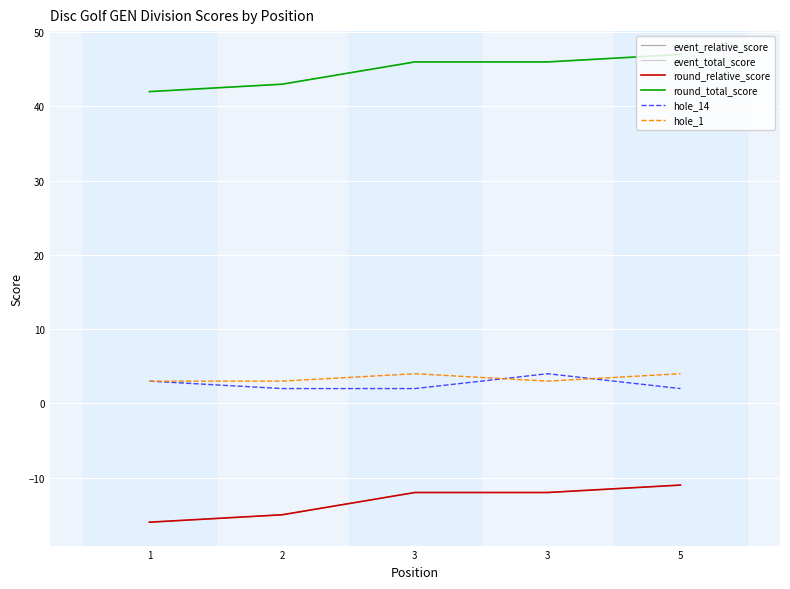

True or false: round_total_score has a value of 72 at 3.

False